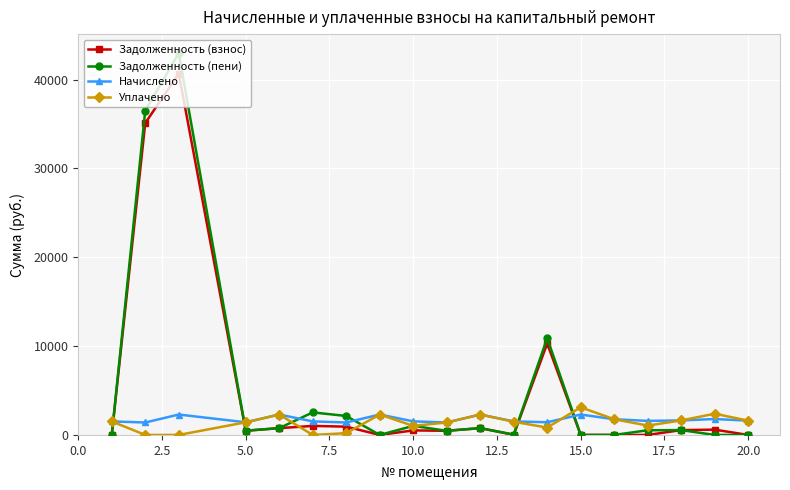

Which series has the widest spread of values?

Задолженность (пени)